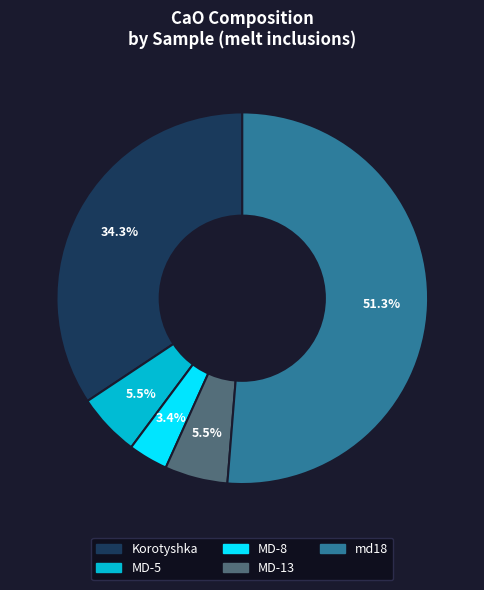

How many slices are in this pie chart?

5